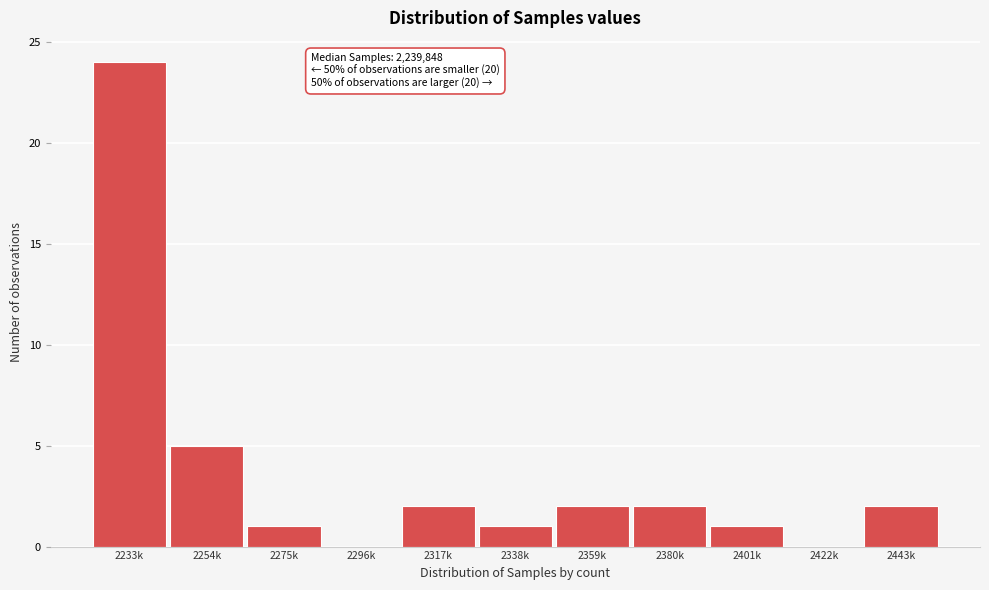

Reading left to right, list all the values displayed in this chart.

2233k=24	2254k=5	2275k=1	2296k=0	2317k=2	2338k=1	2359k=2	2380k=2	2401k=1	2422k=0	2443k=2